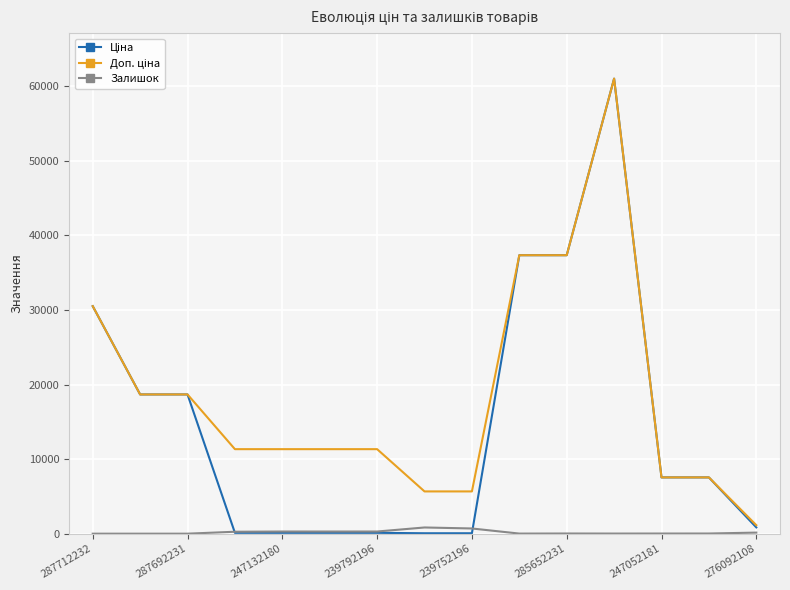

What is the greatest value displayed?

61024.7